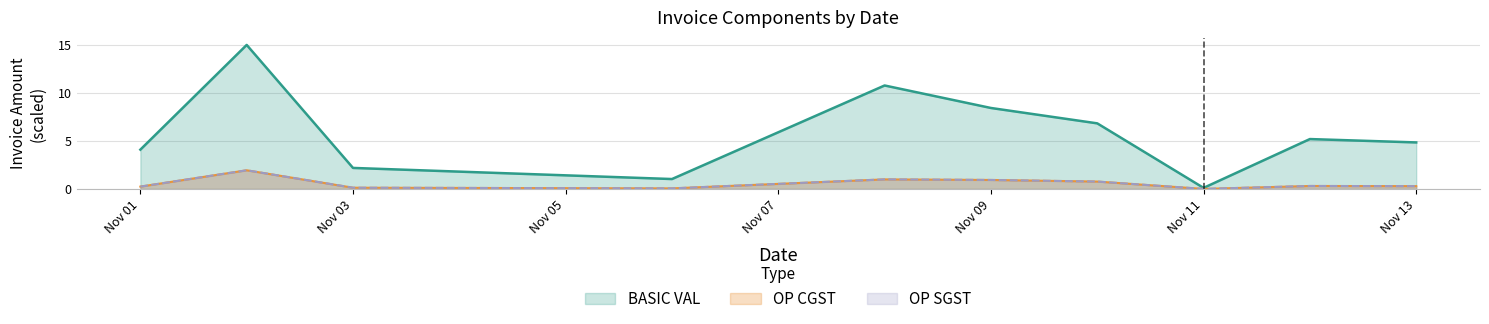

The value of BASIC VAL at Nov 11 is 0.2. True or false?

False